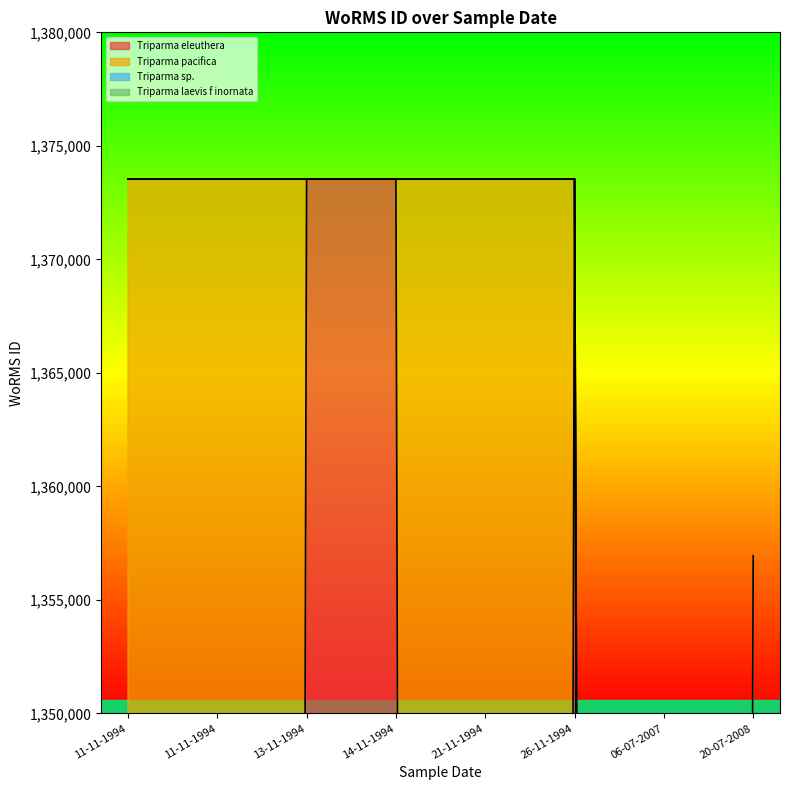

What is the value of the 8th point from the left?

1356943